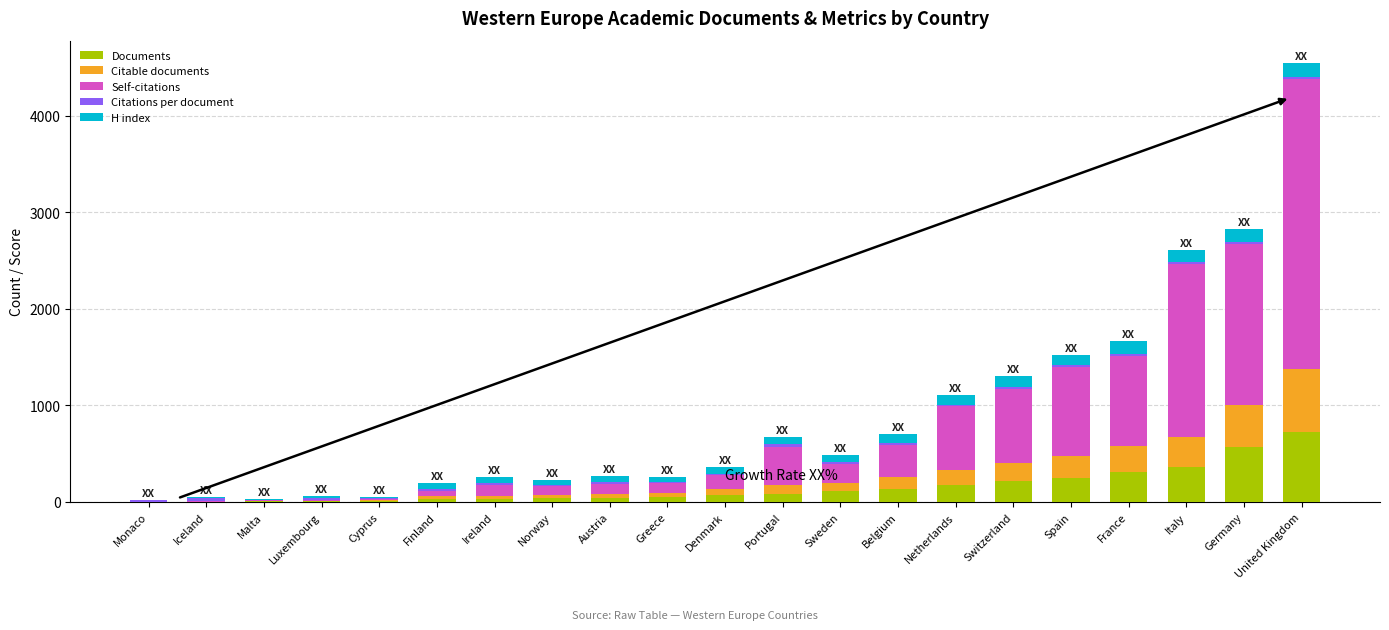

At which category is the sum across all series the highest?

United Kingdom